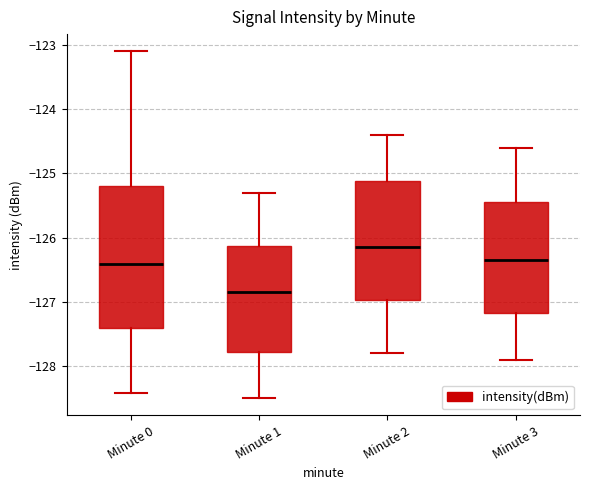

Reading left to right, read every box against the y-axis: the position of its median line, the range the box covers, and the ends of its whiskers. The values are not printed on the chart, so give them approximately, as read against the axis.

Minute 0: median -126.4, box -127.4 to -125.2, whiskers -128.4 to -123.1
Minute 1: median -126.8, box -127.8 to -126.1, whiskers -128.5 to -125.3
Minute 2: median -126.1, box -127.0 to -125.1, whiskers -127.8 to -124.4
Minute 3: median -126.3, box -127.2 to -125.4, whiskers -127.9 to -124.6